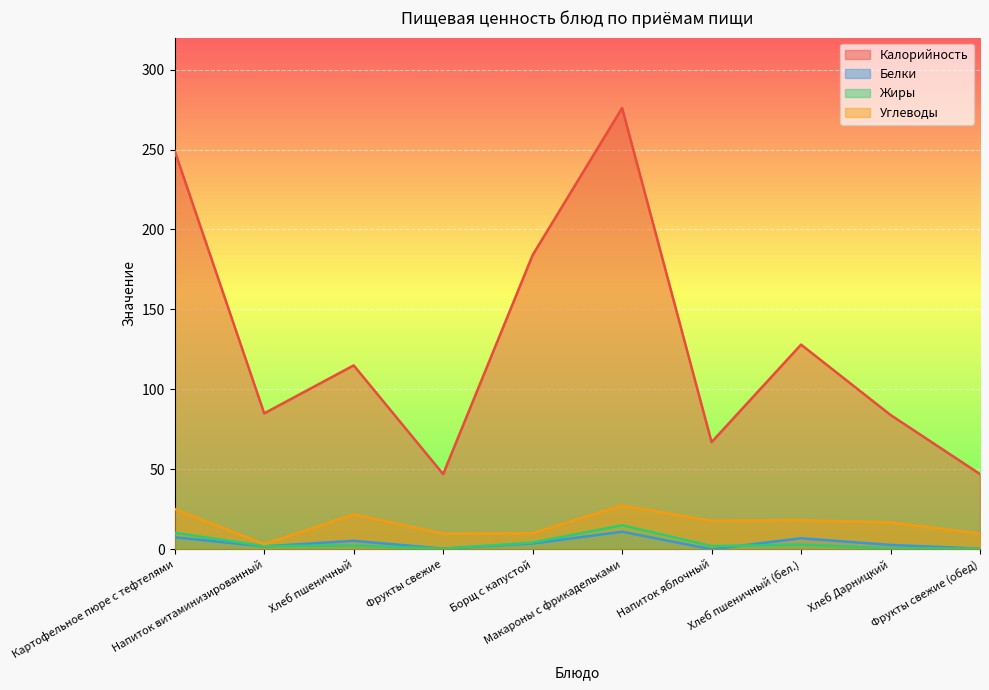

Which label corresponds to the smallest value in the chart?

Напиток яблочный